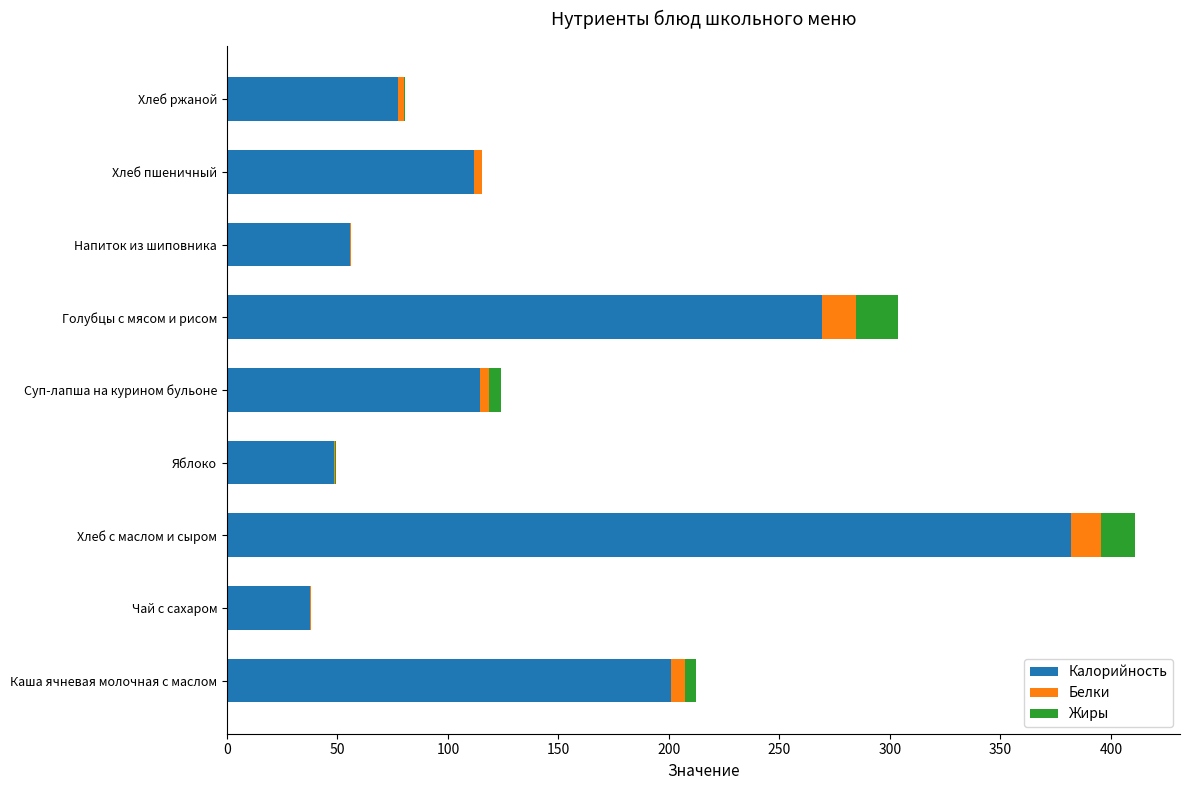

The value of Калорийность at Чай с сахаром is 66.0. True or false?

False